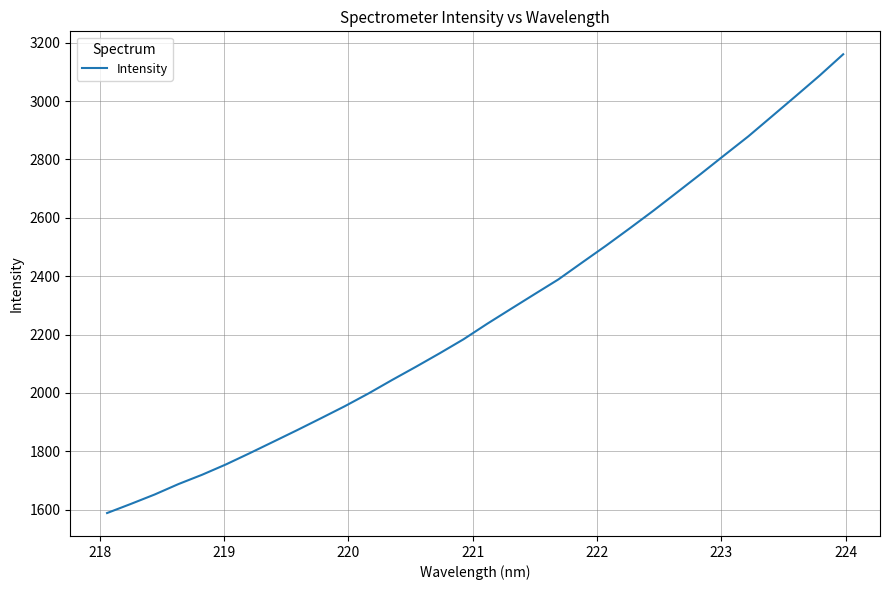

What is the smallest value displayed?

1588.3